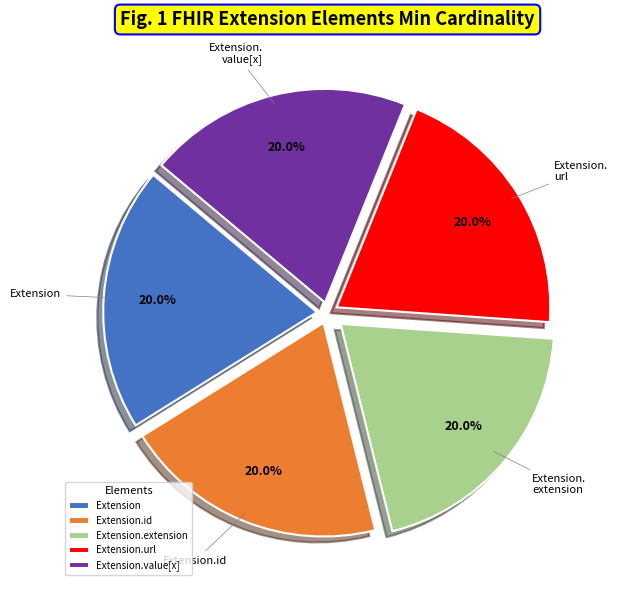

Count the number of slices in the pie.

5